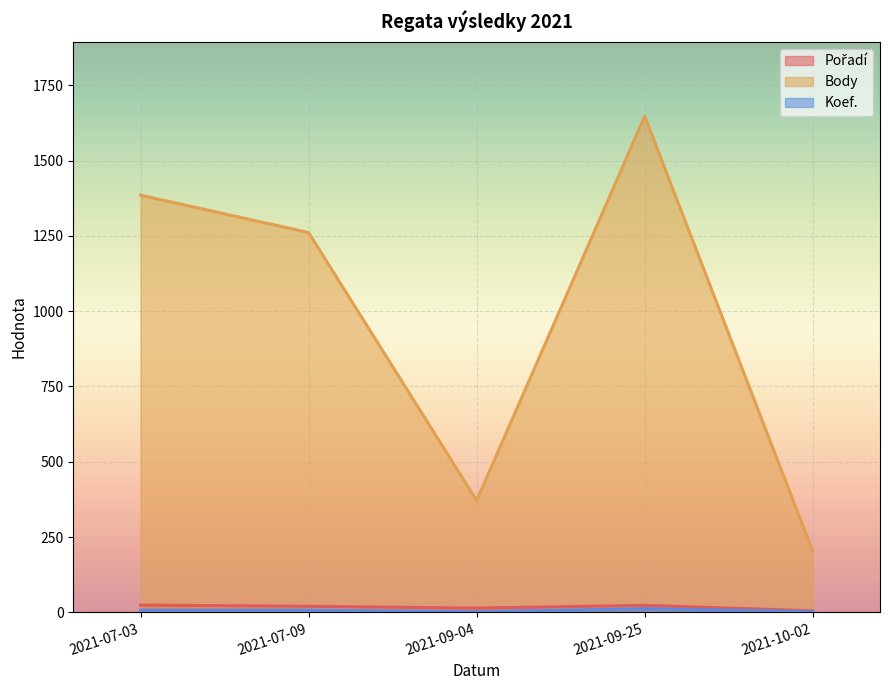

How many values in the Pořadí series are below 20?

2